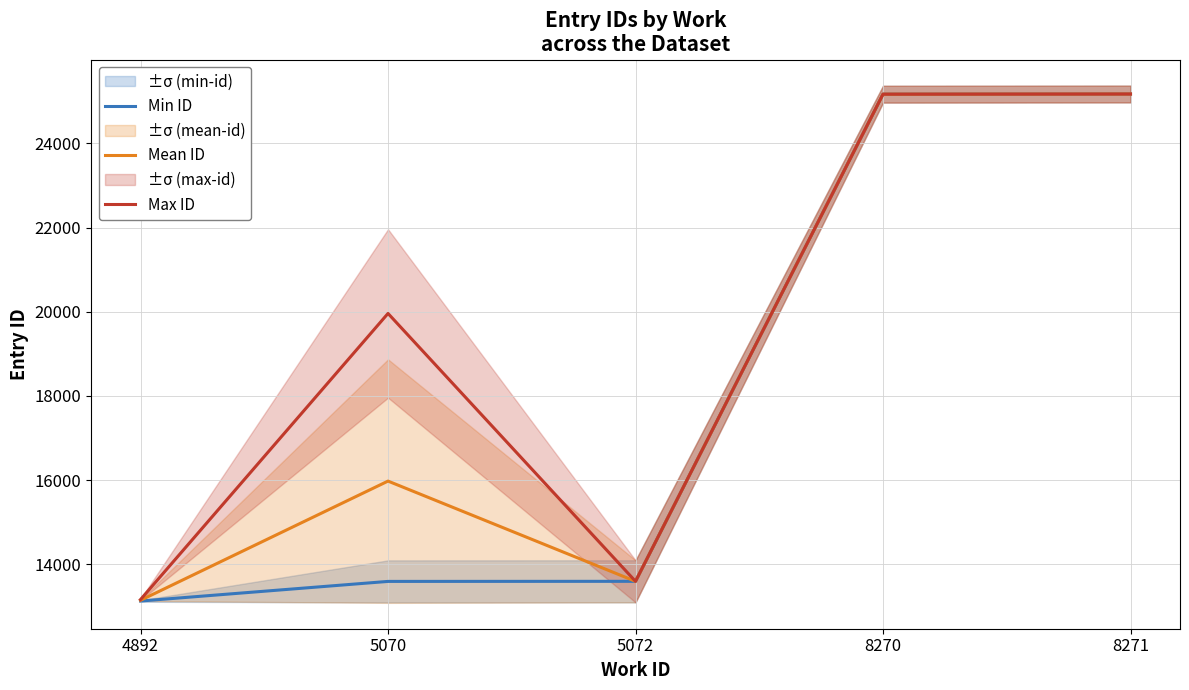

Where is Min ID nearest to the value 19150?

5072